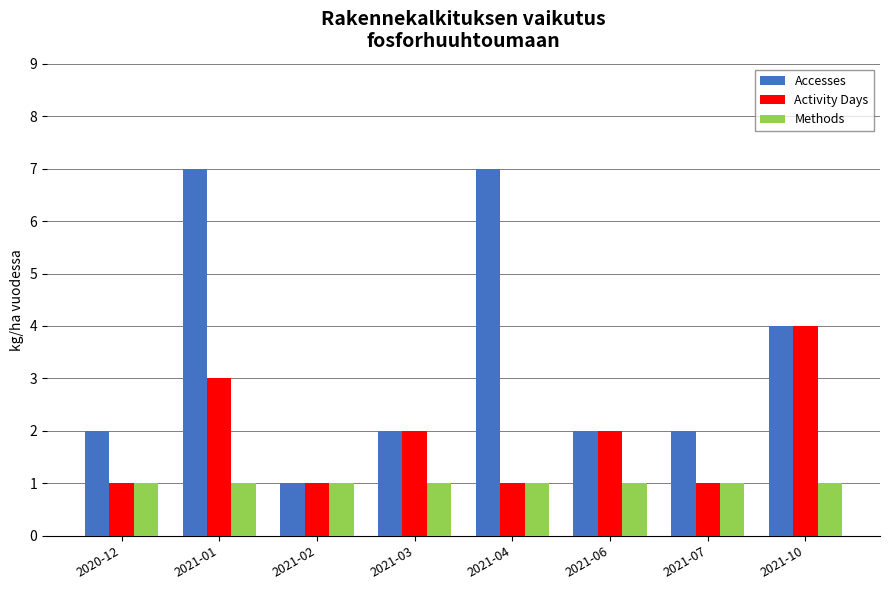

What is the difference between the highest and lowest values at 2021-04?

6